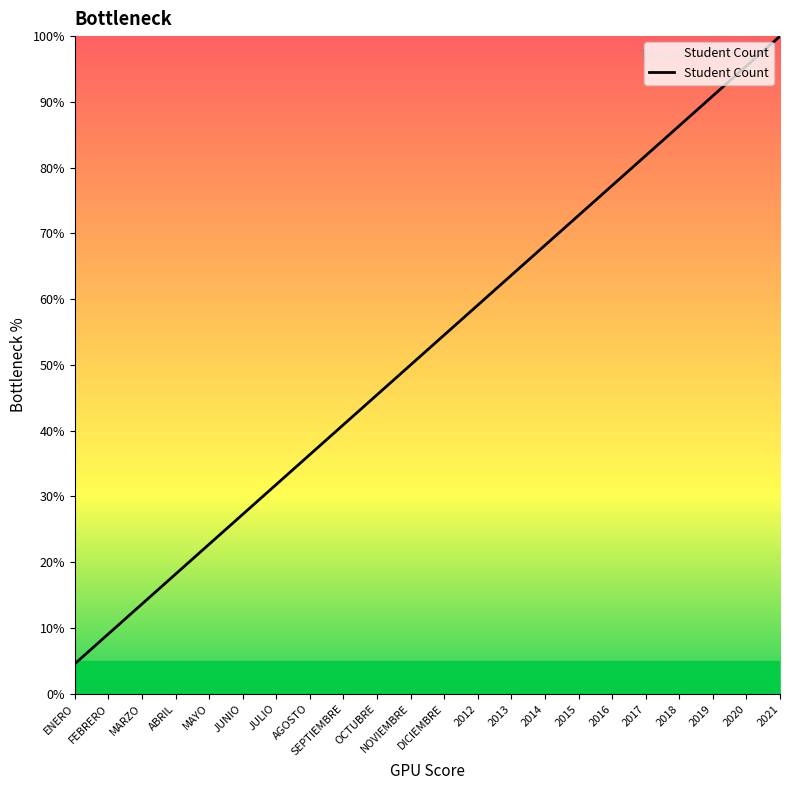

Reading left to right, what are all the values shown in this chart?

4.5	9.1	13.6	18.2	22.7	27.3	31.8	36.4	40.9	45.5	50.0	54.5	59.1	63.6	68.2	72.7	77.3	81.8	86.4	90.9	95.5	100.0